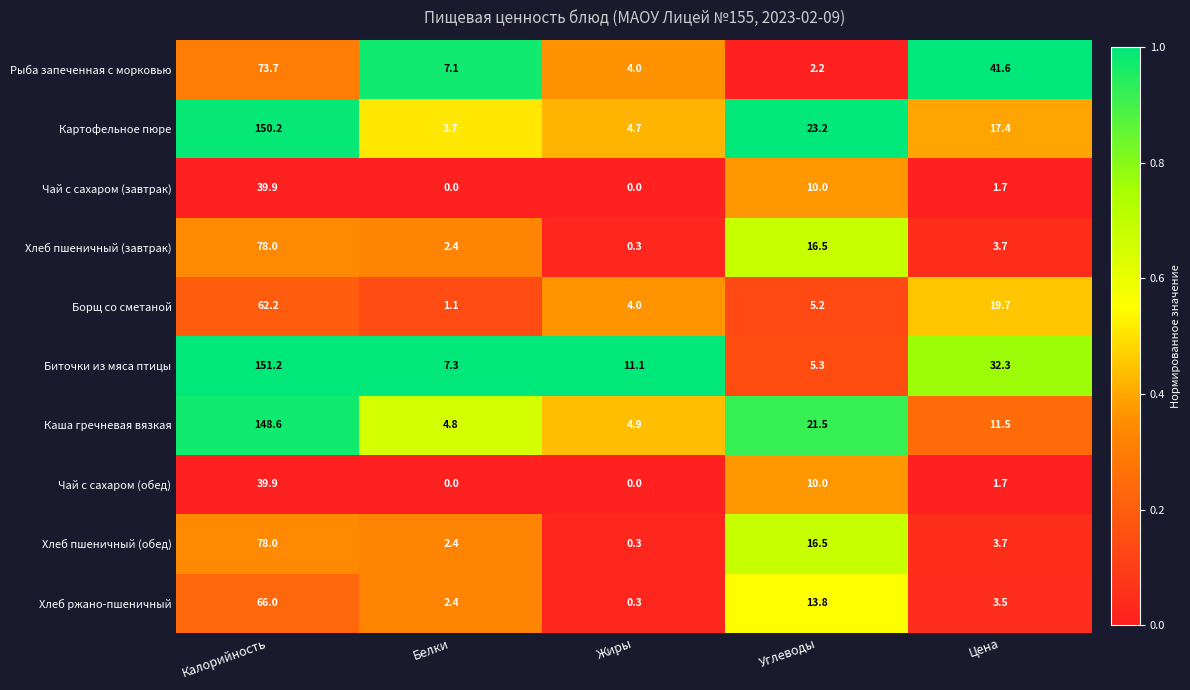

Where does the Чай с сахаром (обед) series first go above 1?

Калорийность